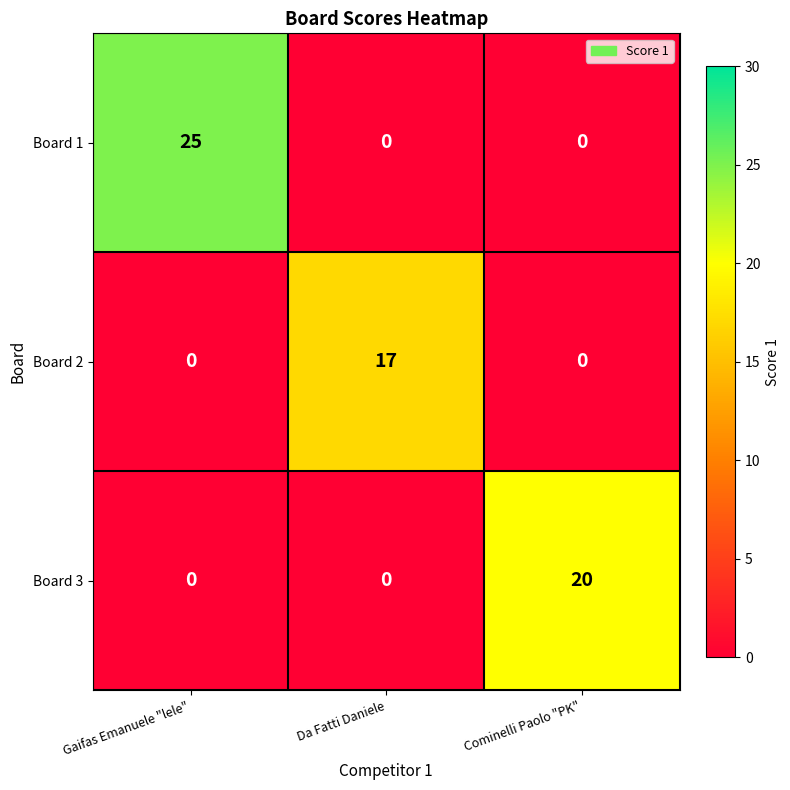

Reading right to left, what are all the values shown in this chart?

Board 1: Cominelli Paolo "PK"=0	Da Fatti Daniele=0	Gaifas Emanuele "lele"=25
Board 2: Cominelli Paolo "PK"=0	Da Fatti Daniele=17	Gaifas Emanuele "lele"=0
Board 3: Cominelli Paolo "PK"=20	Da Fatti Daniele=0	Gaifas Emanuele "lele"=0